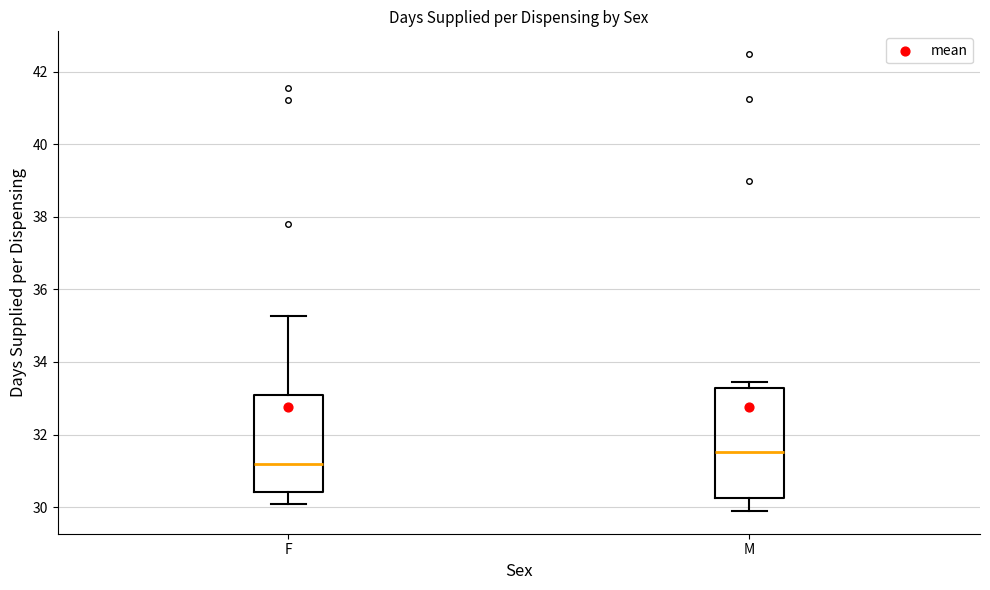

Which box's median line is the lowest?

F